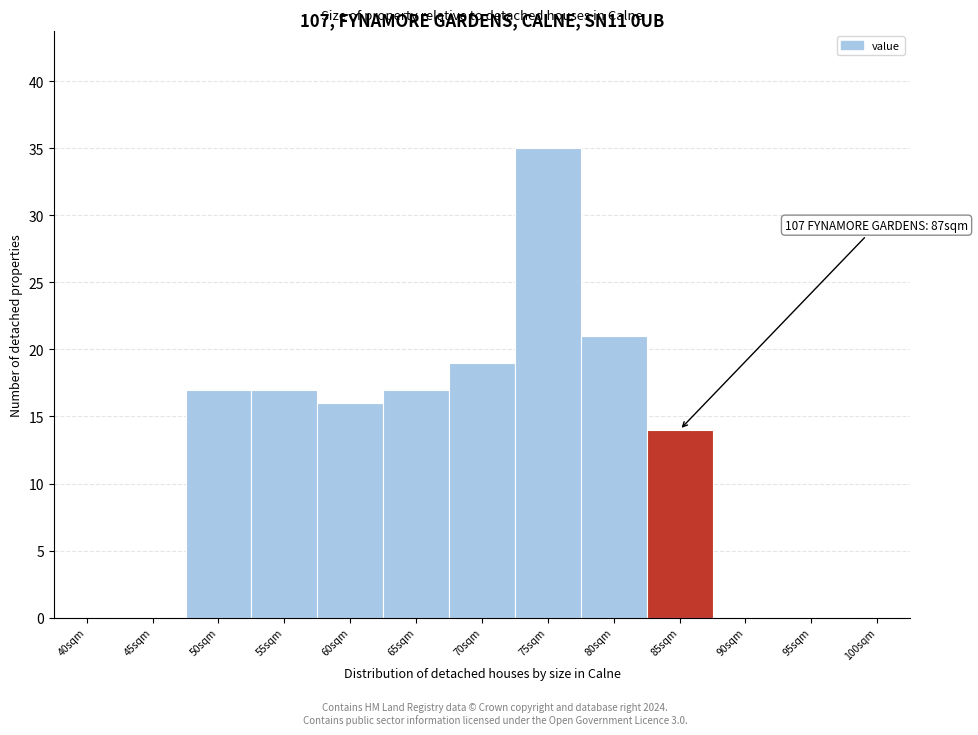

Reading left to right, extract all data points from this chart.

40sqm=0	45sqm=0	50sqm=17	55sqm=17	60sqm=16	65sqm=17	70sqm=19	75sqm=35	80sqm=21	85sqm=14	90sqm=0	95sqm=0	100sqm=0